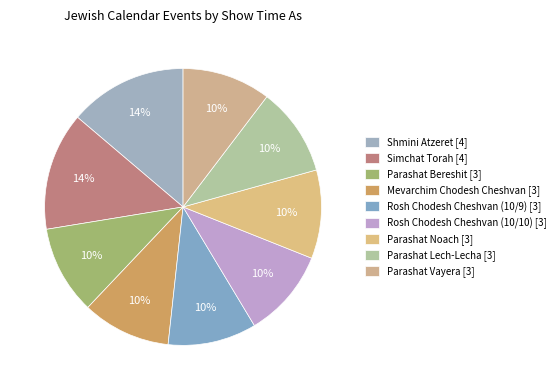

To the nearest percent, what portion does Parashat Lech-Lecha represent?

10%